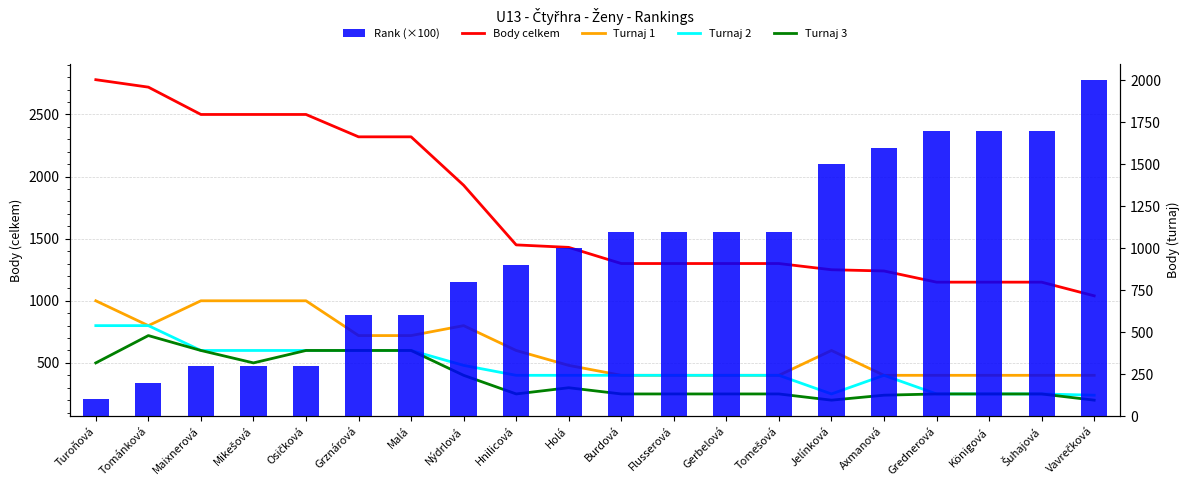

What position from the right is Burdová?

10